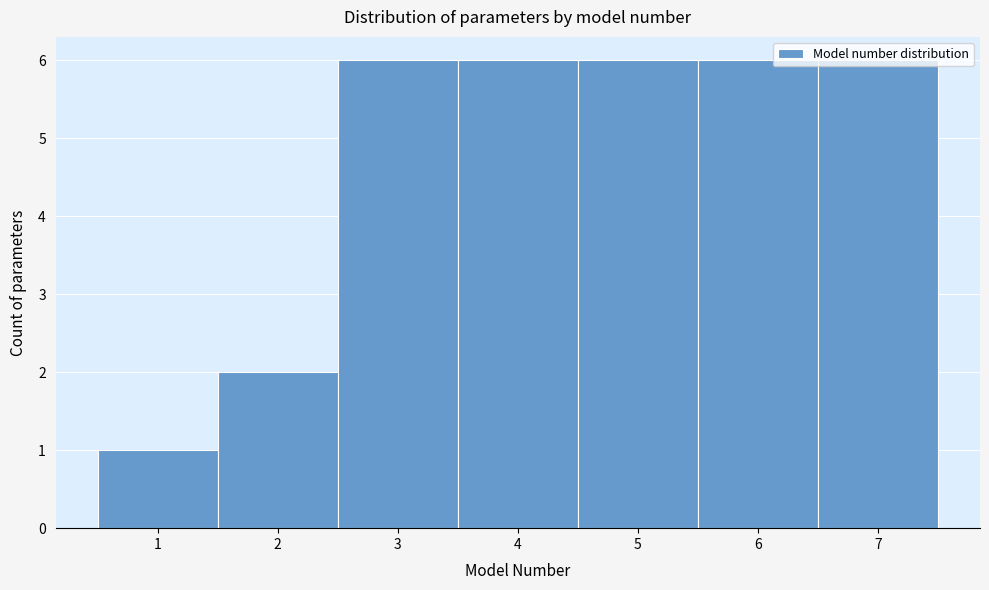

Reading left to right, transcribe this chart: for each bar, give the range it covers on the x-axis and its height. The values are not printed on the chart, so give them approximately, as read against the axis.

0.5 to 1.5: 1
1.5 to 2.5: 2
2.5 to 3.5: 6
3.5 to 4.5: 6
4.5 to 5.5: 6
5.5 to 6.5: 6
6.5 to 7.5: 6